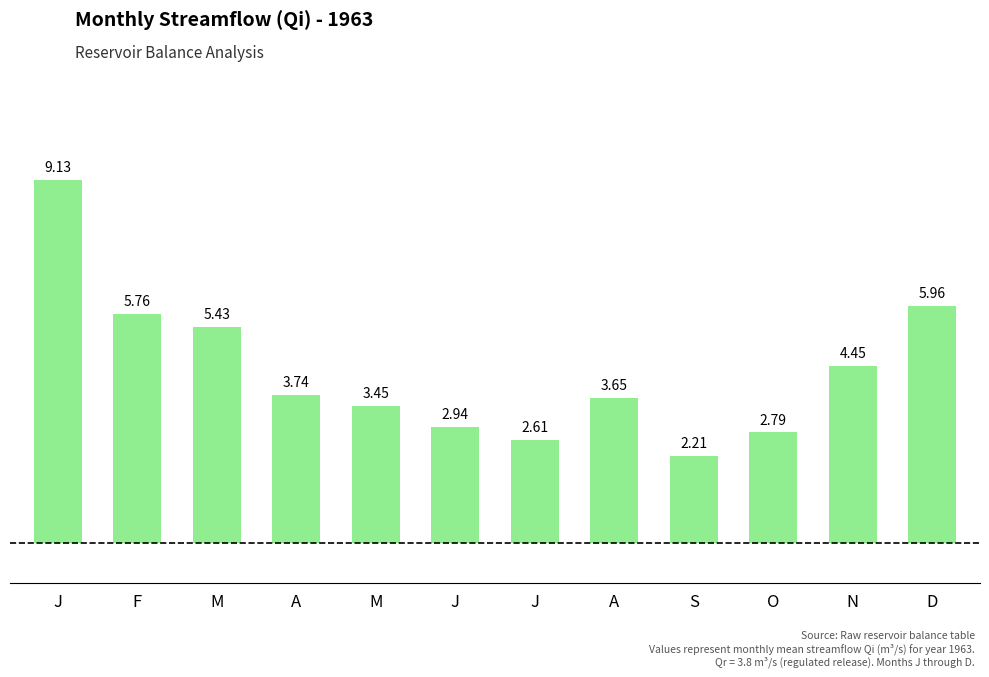

Rank the categories by value from highest to lowest.

J, D, F, M, N, A, A, M, J, O, J, S